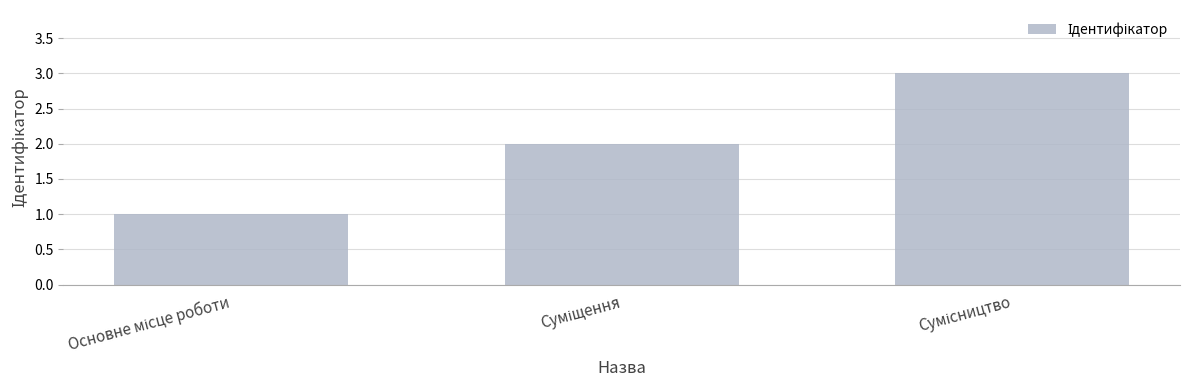

What is the maximum value shown in the chart?

3